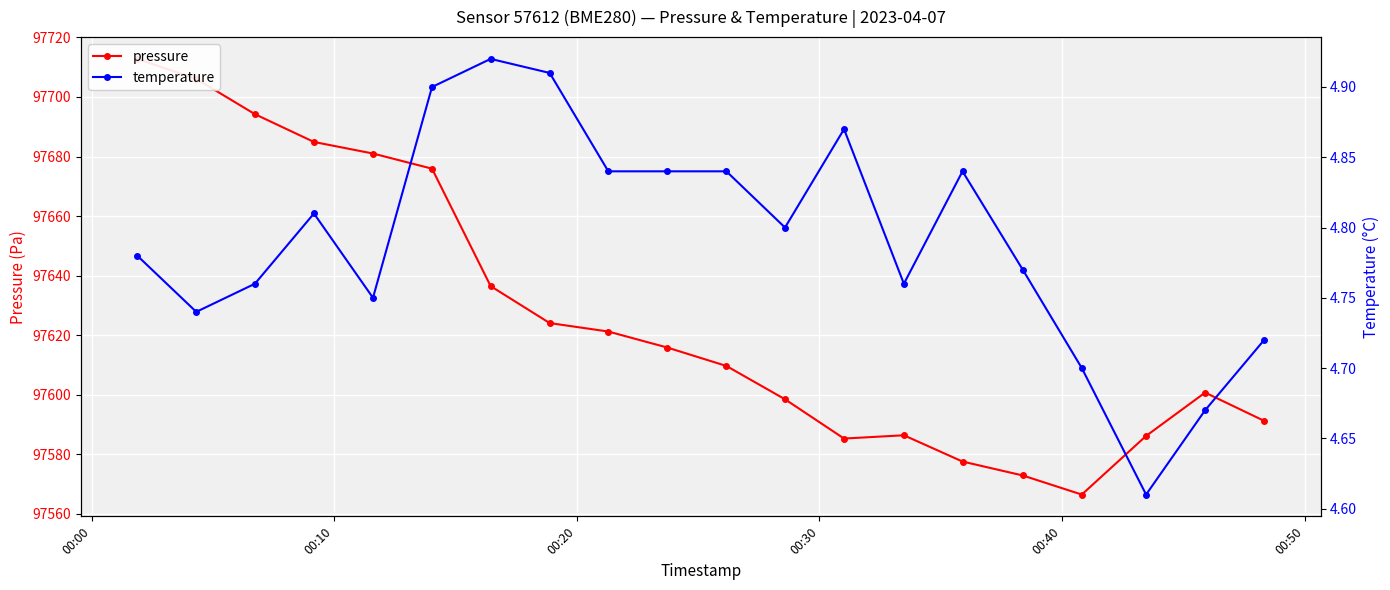

True or false: pressure and temperature cross at least once.

False